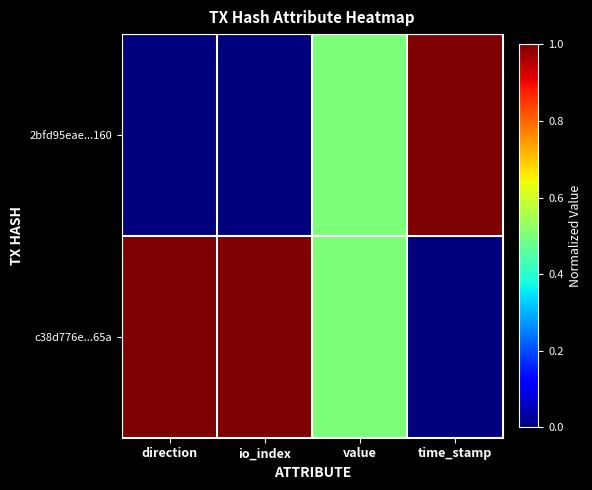

At how many categories does at least one series exceed 0?

4